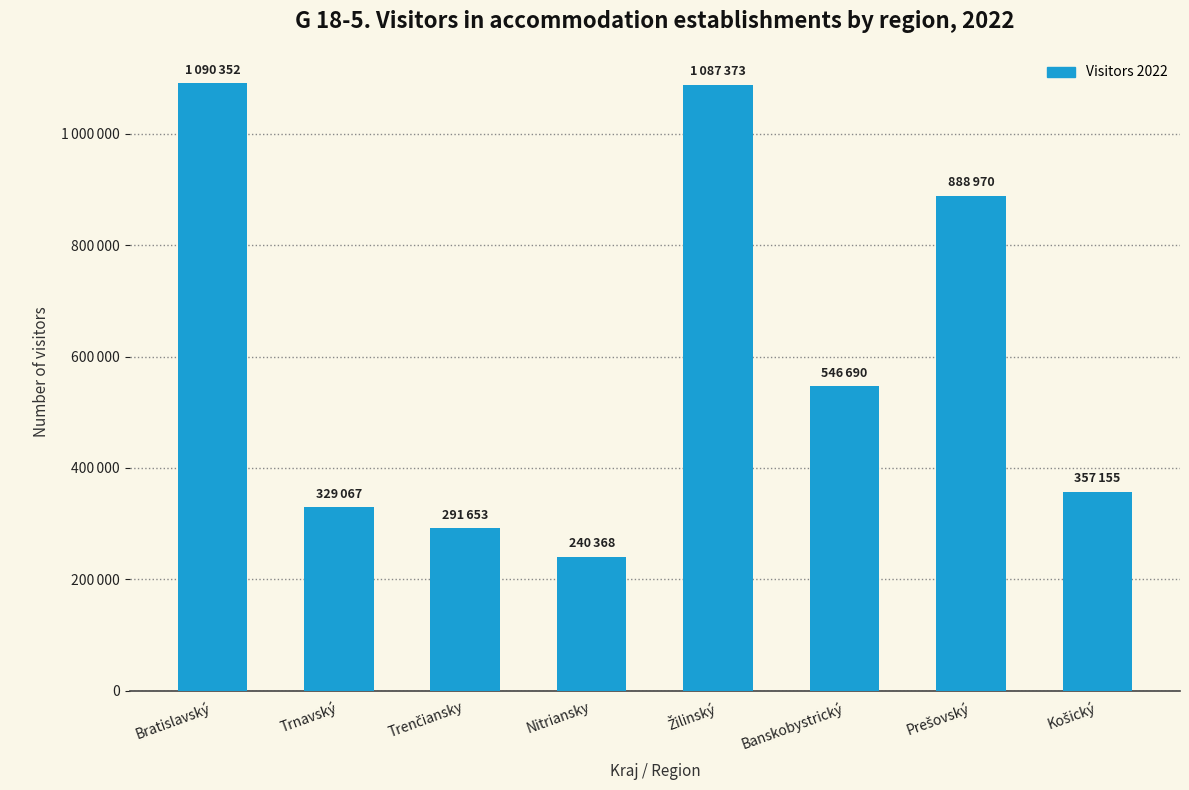

Rank the categories by value from highest to lowest.

Bratislavský, Žilinský, Prešovský, Banskobystrický, Košický, Trnavský, Trenčiansky, Nitriansky